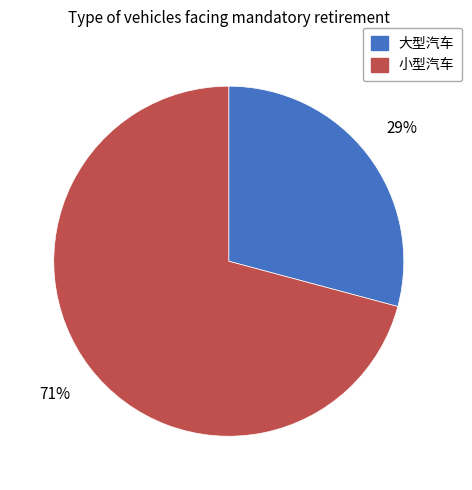

How many slices are in this pie chart?

2